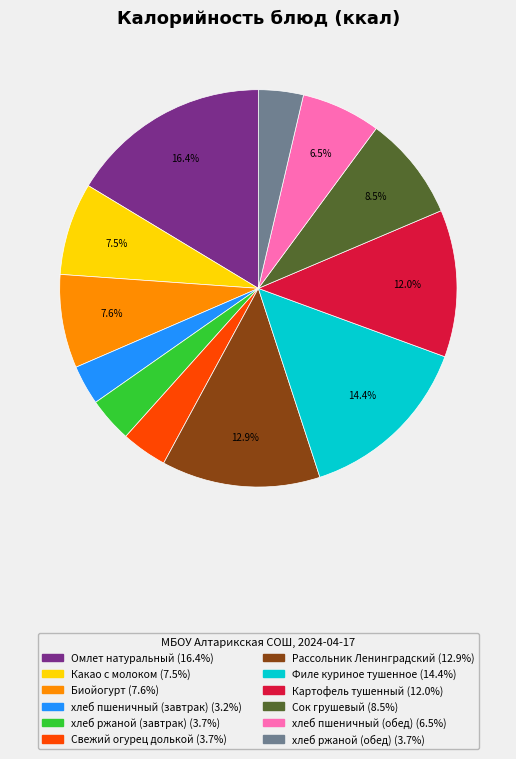

What is the largest slice in the pie chart?

Омлет натуральный